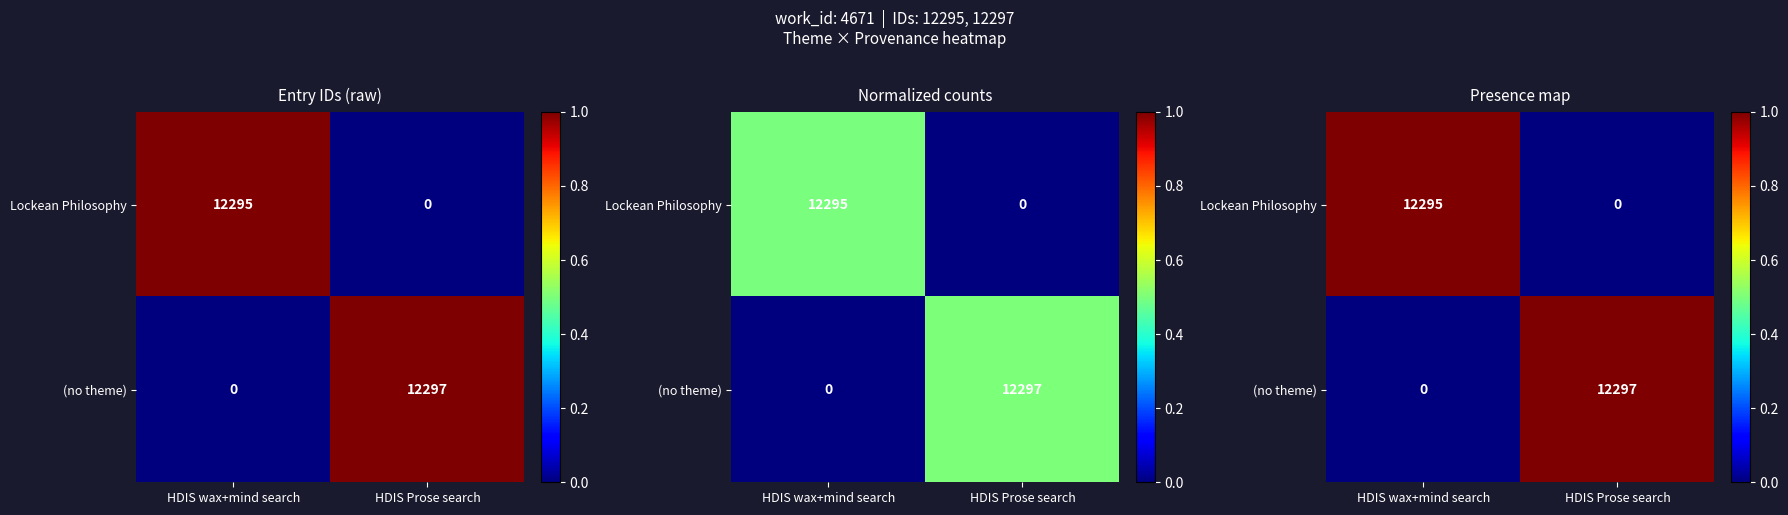

What is the difference between the maximum and minimum values in the Lockean Philosophy series?

1